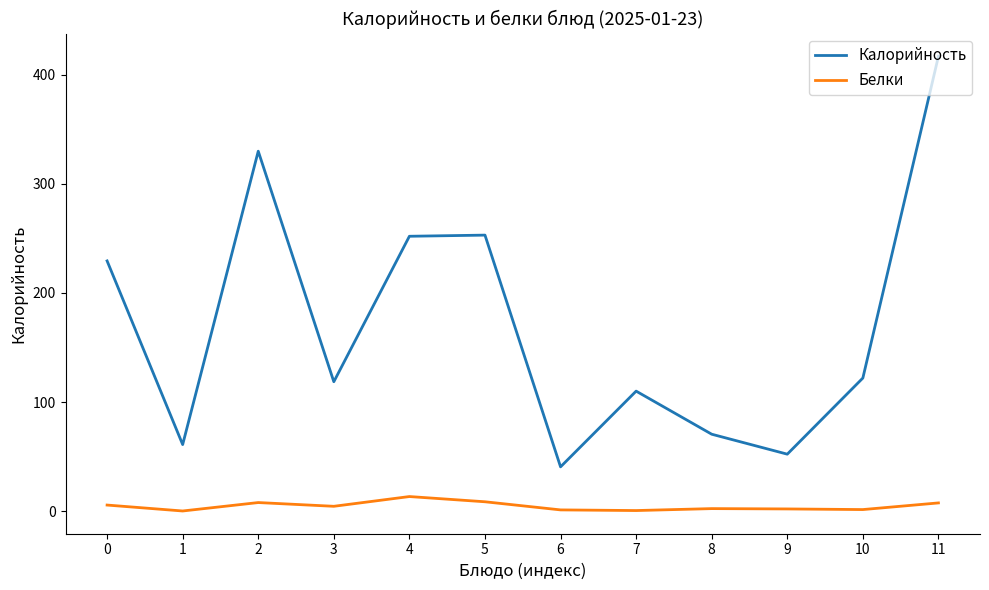

What value does the Белки series have at 2?

7.8